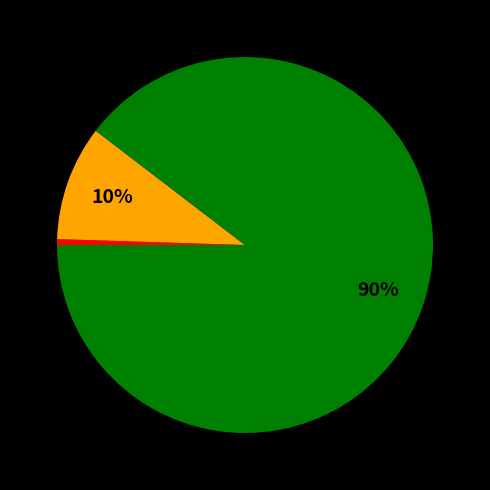

Does any single category account for the majority?

Yes